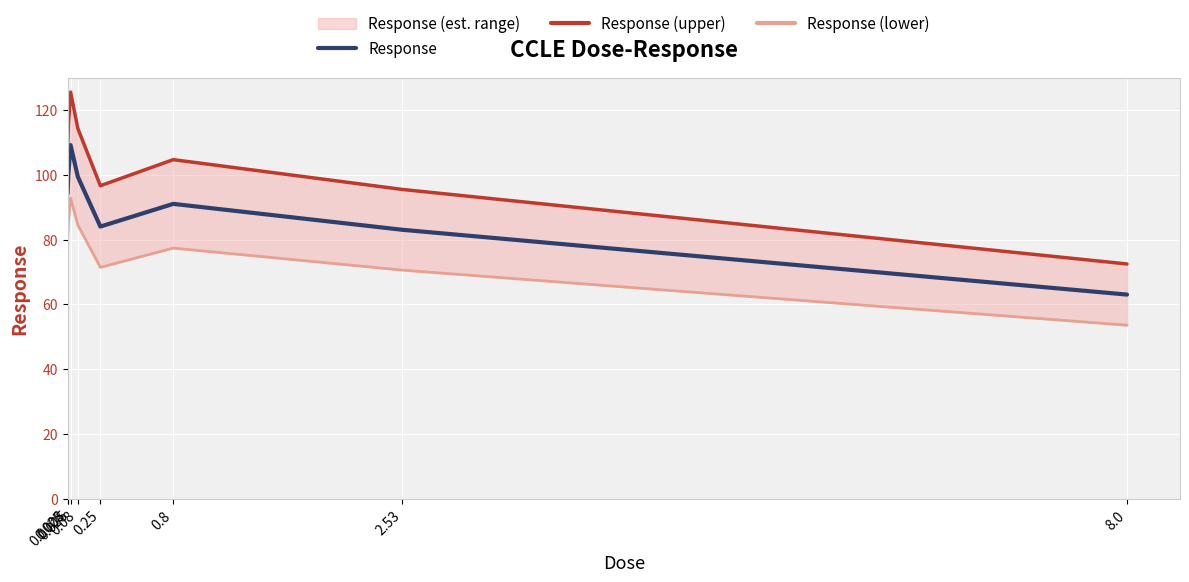

Which series changed the most between 0.08 and 0.25?

Response (upper)